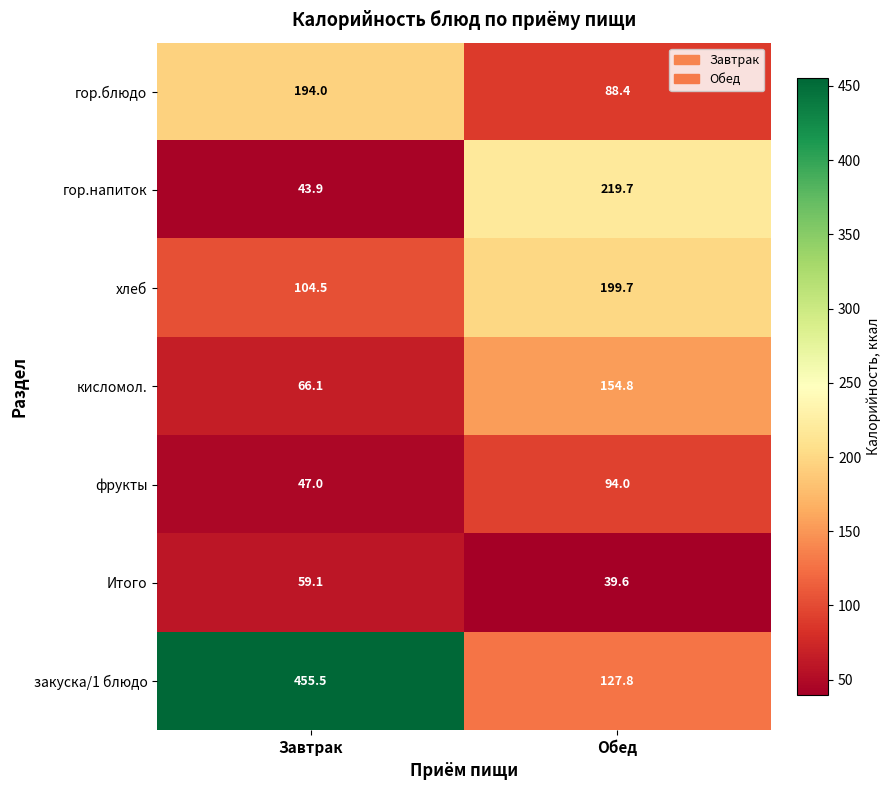

What is the average value of the гор.напиток series?

131.8